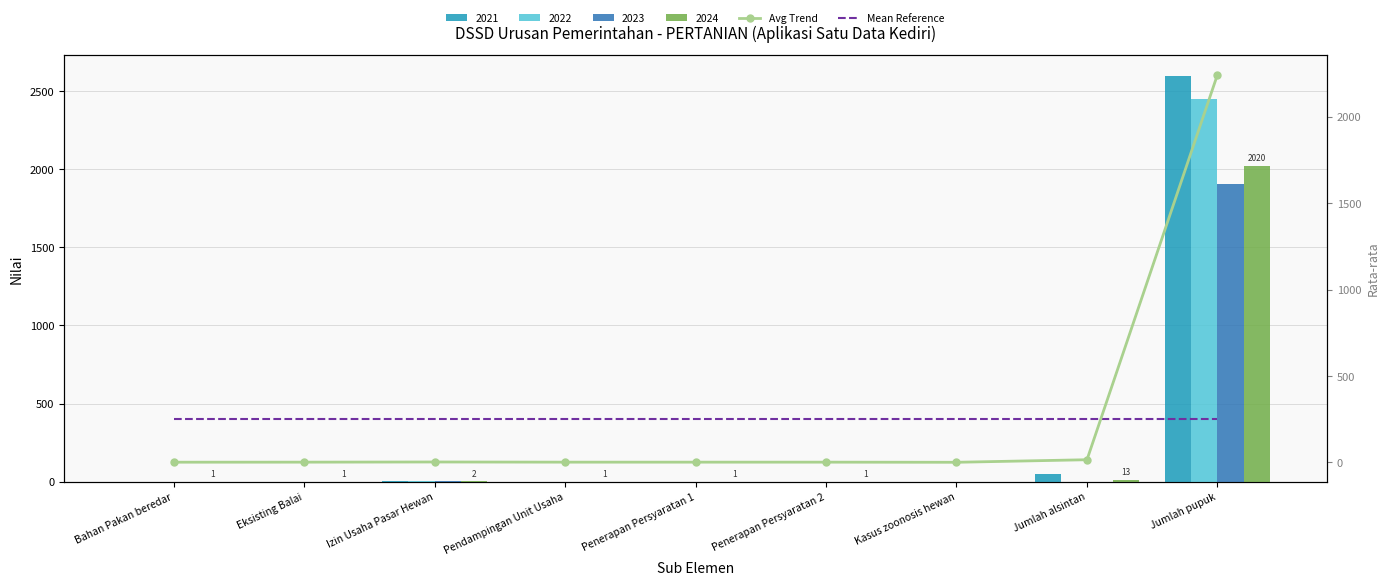

True or false: Avg Trend has a value of 0.3 at Penerapan Persyaratan 1.

False